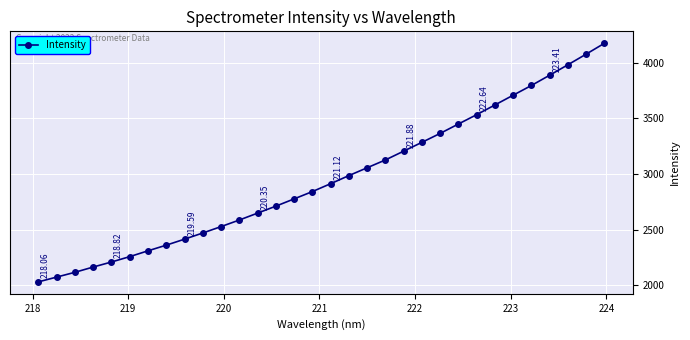

What is the difference between the maximum and minimum values?

2143.4